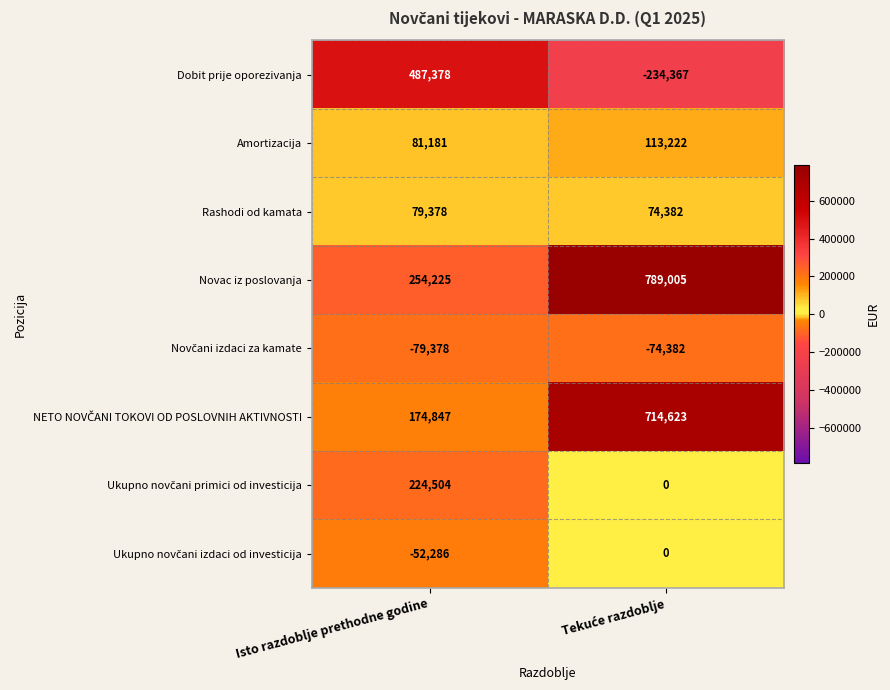

What is the difference between the maximum and minimum values in the Amortizacija series?

32041